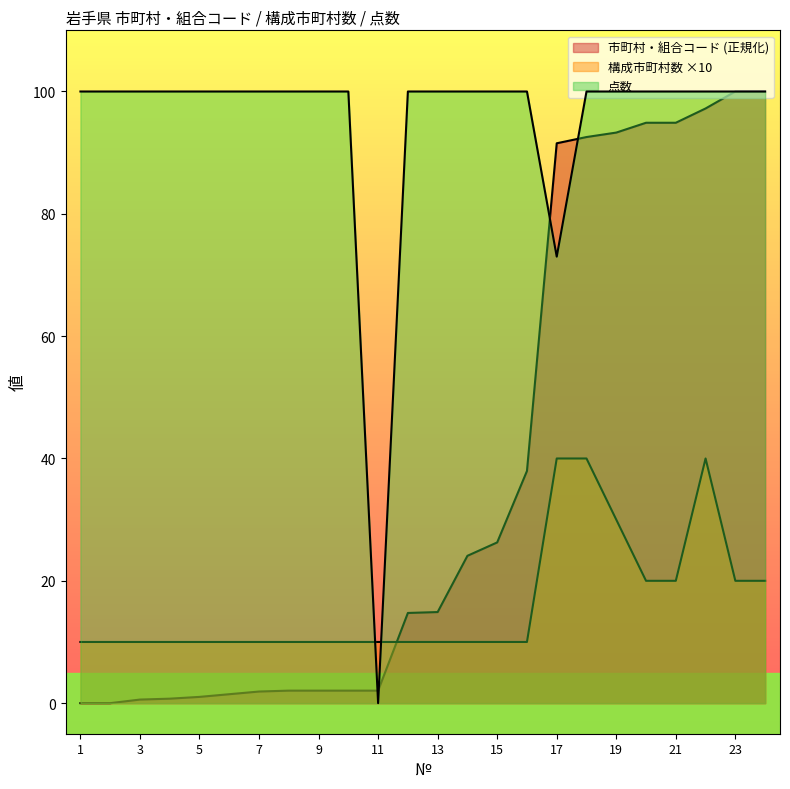

Reading left to right, transcribe all the data shown in this chart.

市町村・組合コード: 0.0	0.0	0.6	0.7	1.0	1.5	1.9	2.0	2.0	2.0	2.0	14.7	14.9	24.1	26.3	38.0	91.5	92.6	93.3	94.9	94.9	97.2	100.0	100.0
構成市町村数: 10.0	10.0	10.0	10.0	10.0	10.0	10.0	10.0	10.0	10.0	10.0	10.0	10.0	10.0	10.0	10.0	40.0	40.0	30.0	20.0	20.0	40.0	20.0	20.0
点数: 100.0	100.0	100.0	100.0	100.0	100.0	100.0	100.0	100.0	100.0	0.0	100.0	100.0	100.0	100.0	100.0	73.0	100.0	100.0	100.0	100.0	100.0	100.0	100.0